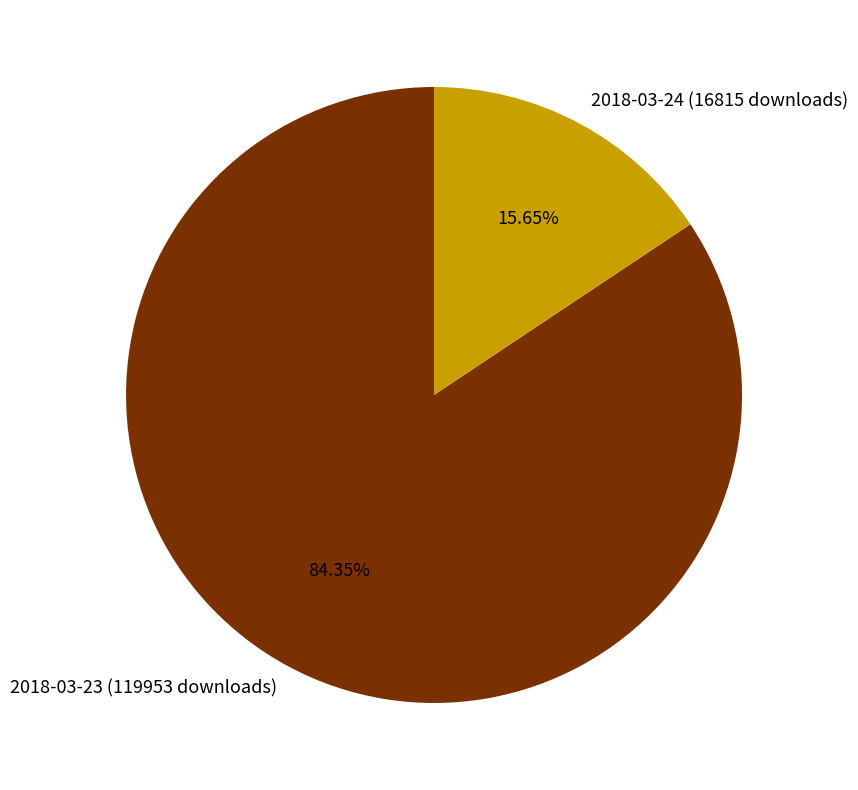

To the nearest percent, what portion does 2018-03-24 (16815 downloads) represent?

16%